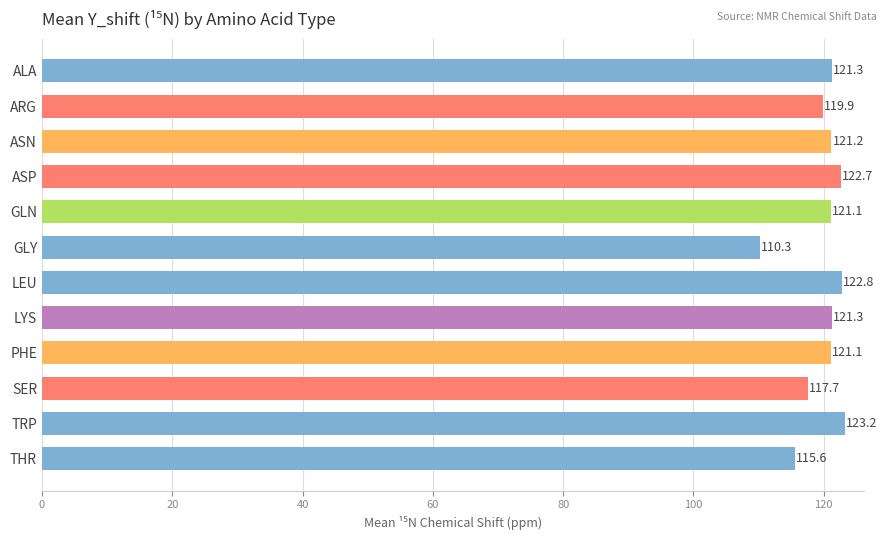

Reading top to bottom, extract all data points from this chart.

121.3	119.9	121.2	122.7	121.1	110.3	122.8	121.3	121.1	117.7	123.2	115.6